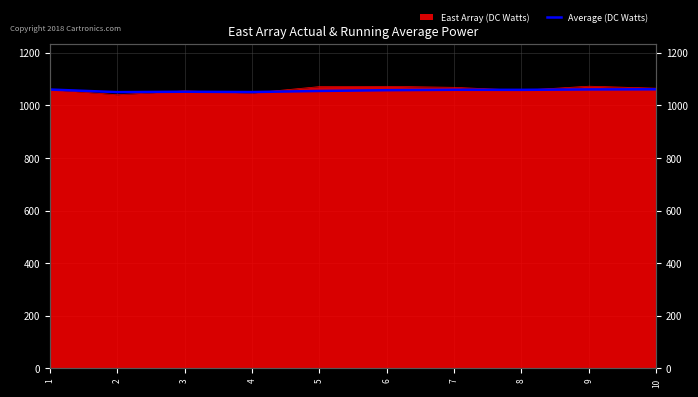

Does the chart display data point markers on the line(s)?

No